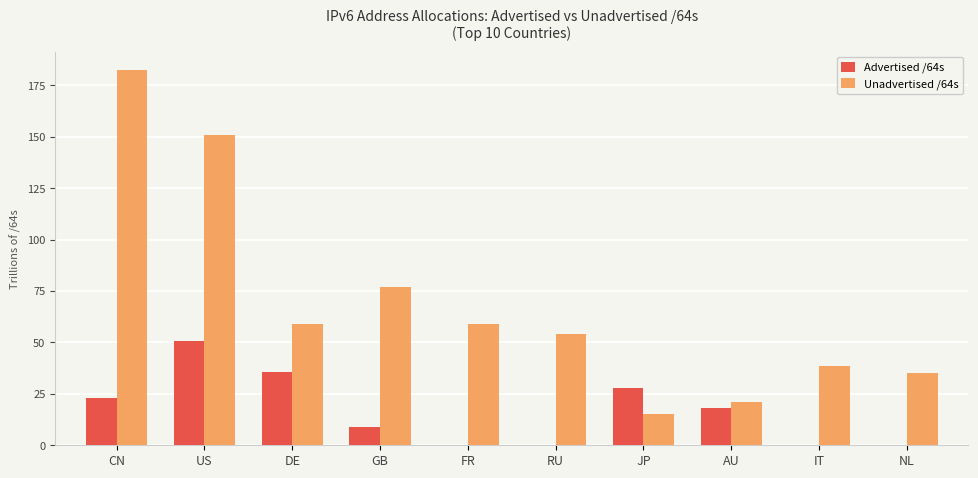

Does the chart contain stacked bars?

No